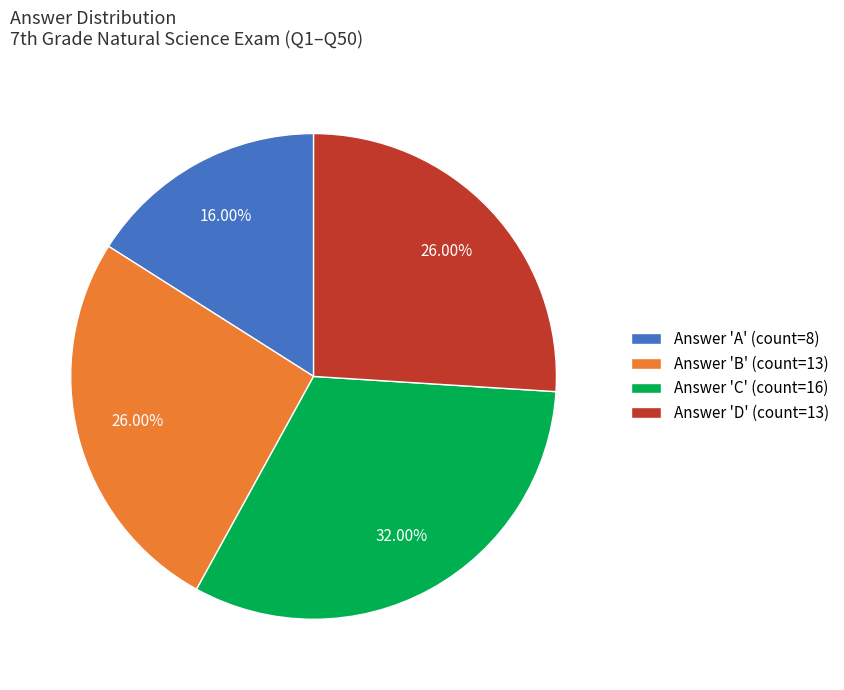

To the nearest percent, what is the average slice percentage?

25%